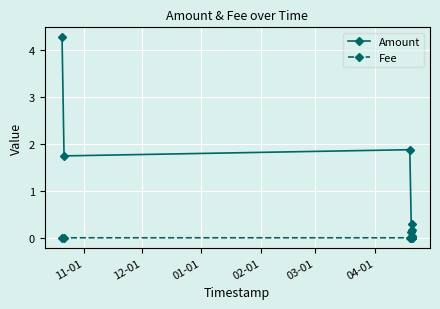

What is the maximum value for Amount?

4.3